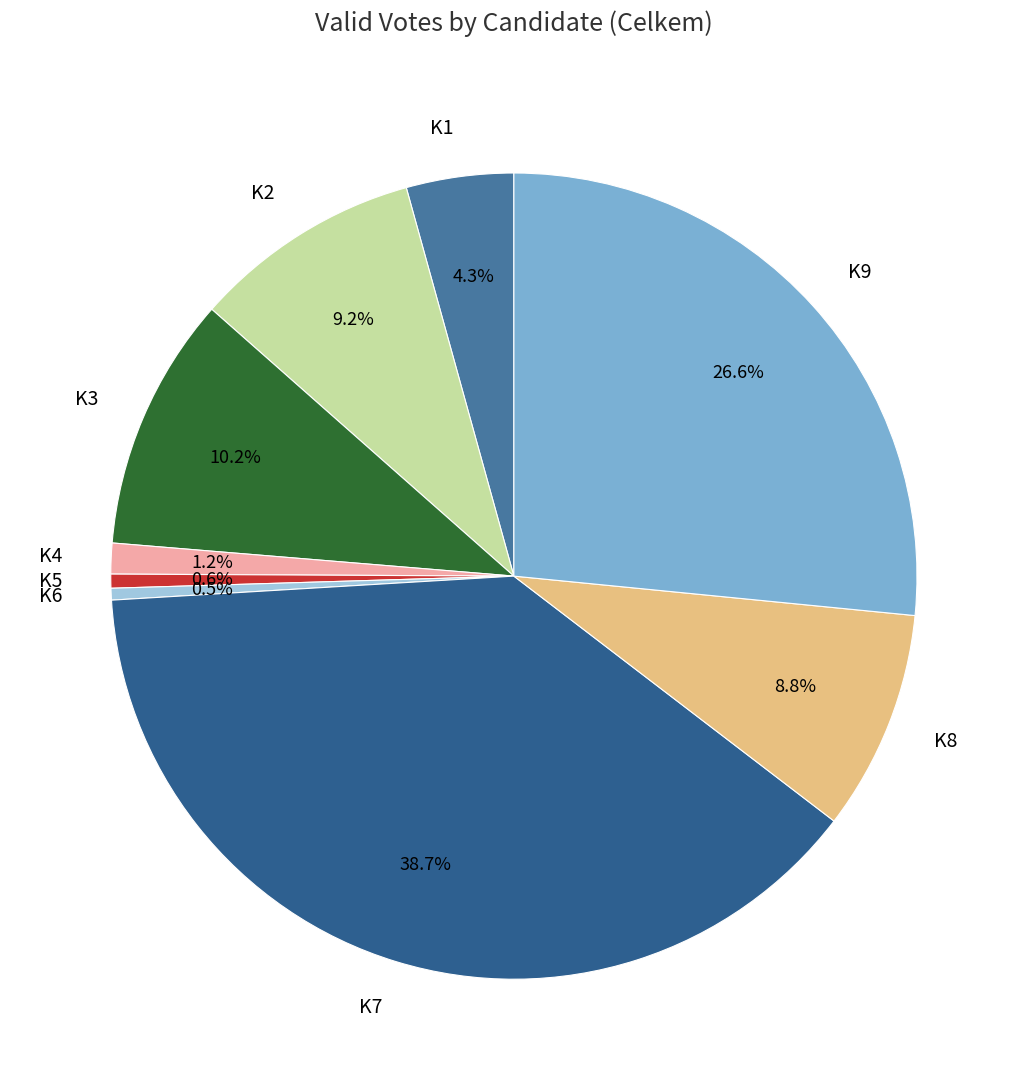

Is there any slice that represents more than half of the pie?

No